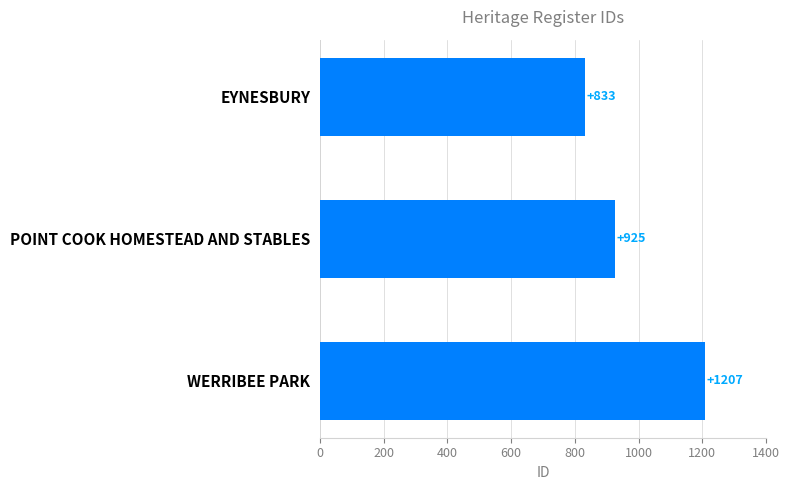

Count the values in the range 833 to 1207.

3